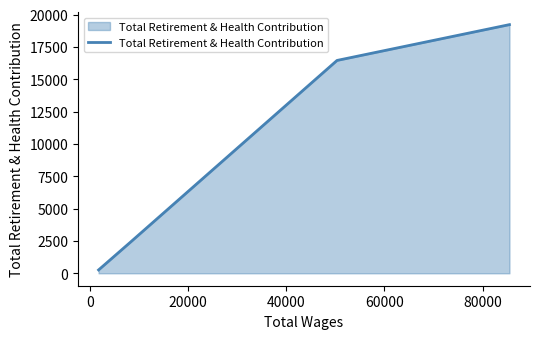

What is the difference between the maximum and minimum values?

18961